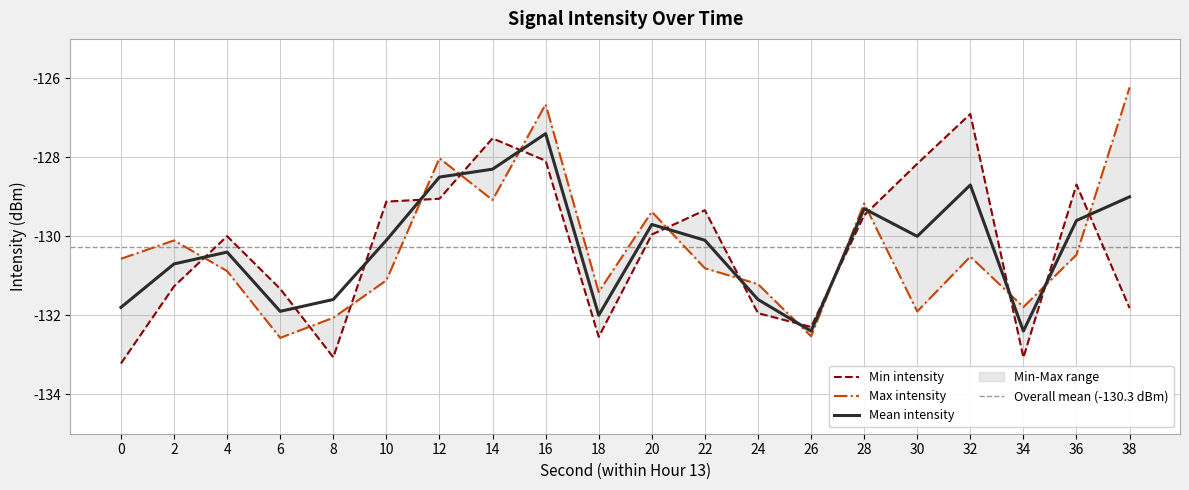

The Min intensity series shows -128.7 at 36. True or false?

True